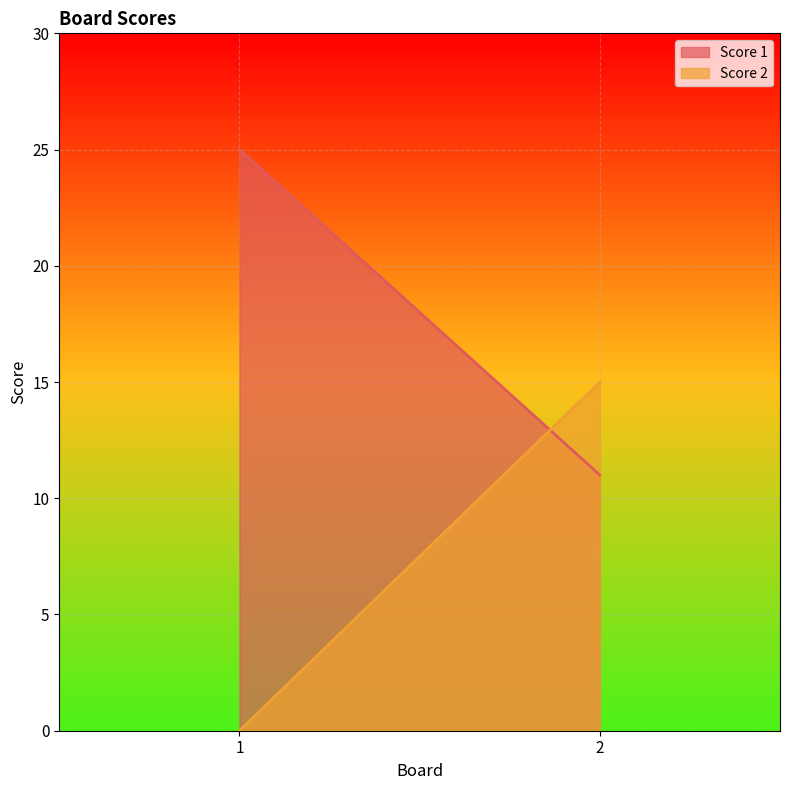

What is the difference between the maximum and minimum values in the Score 2 series?

15